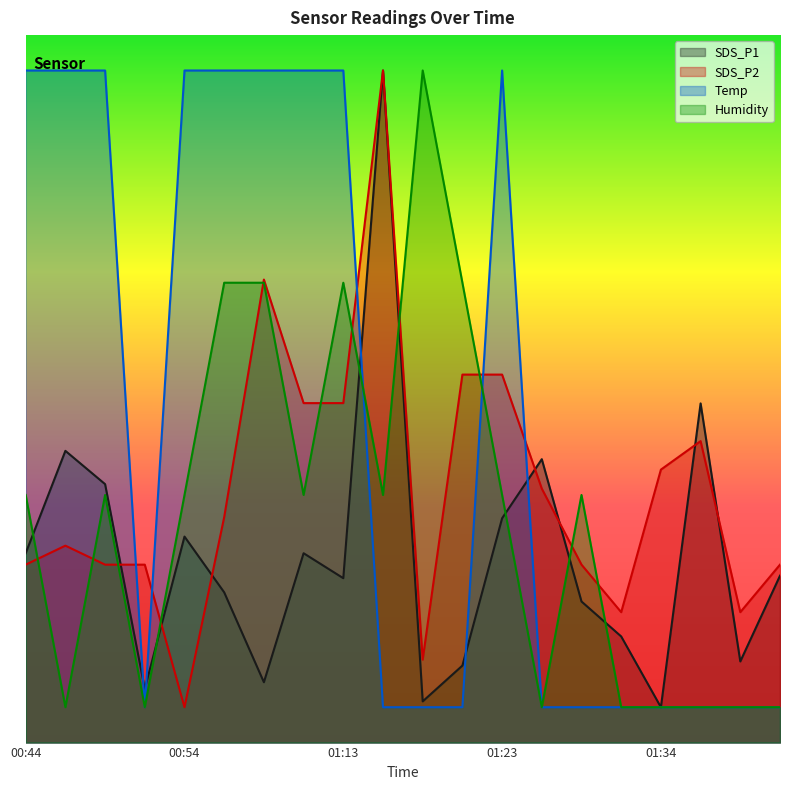

What is the average value of the SDS_P2 series?

3.6